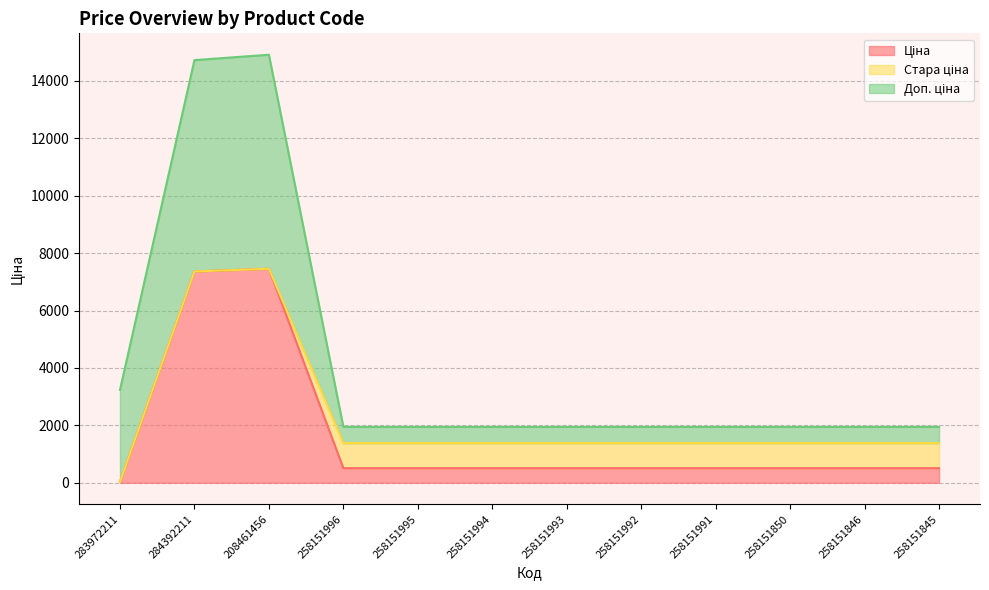

At which label does Доп. ціна reach its minimum?

258151996